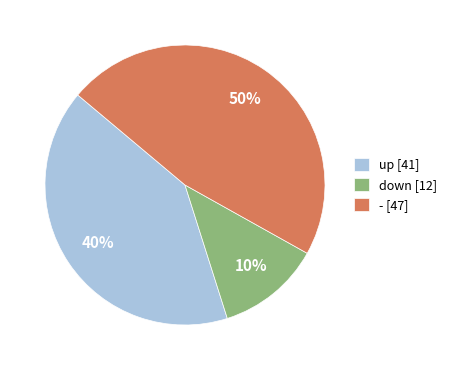

Combined, what portion of the pie is - and up?

88.0%